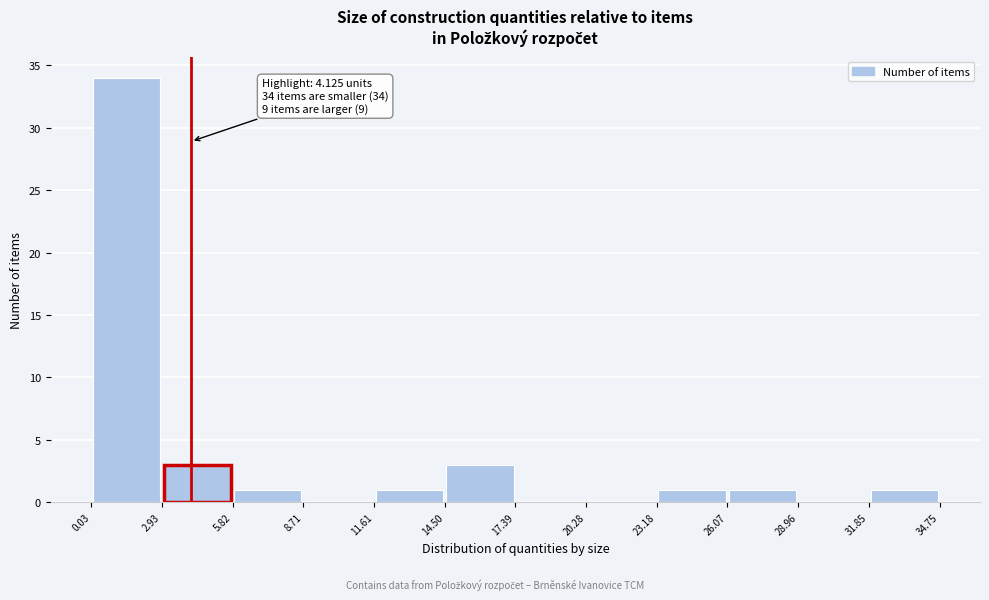

Which range on the x-axis has the tallest bar?

0.03 to 2.93